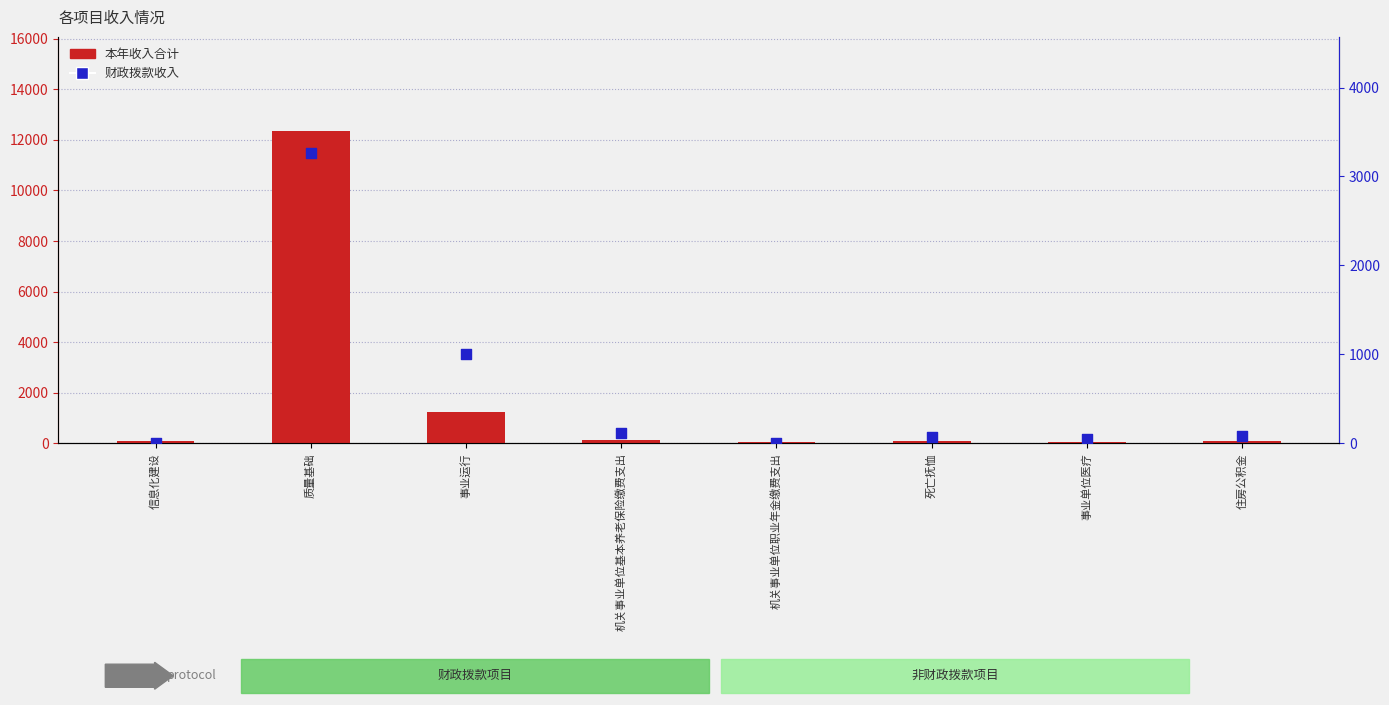

What is the total value across all series at 事业单位医疗?

102.9